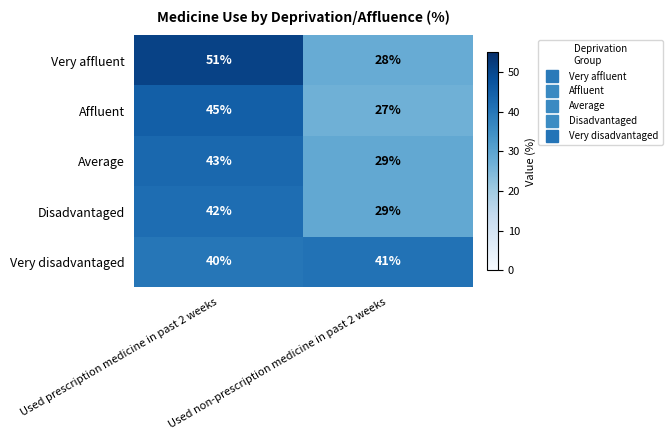

Which series has the widest spread of values?

Very affluent